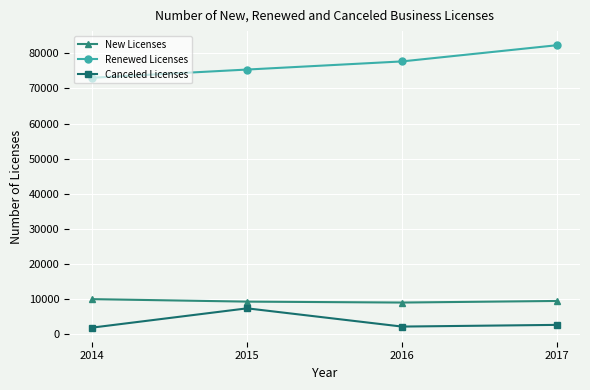

Count the Renewed Licenses values in the range 75392 to 82325.

3